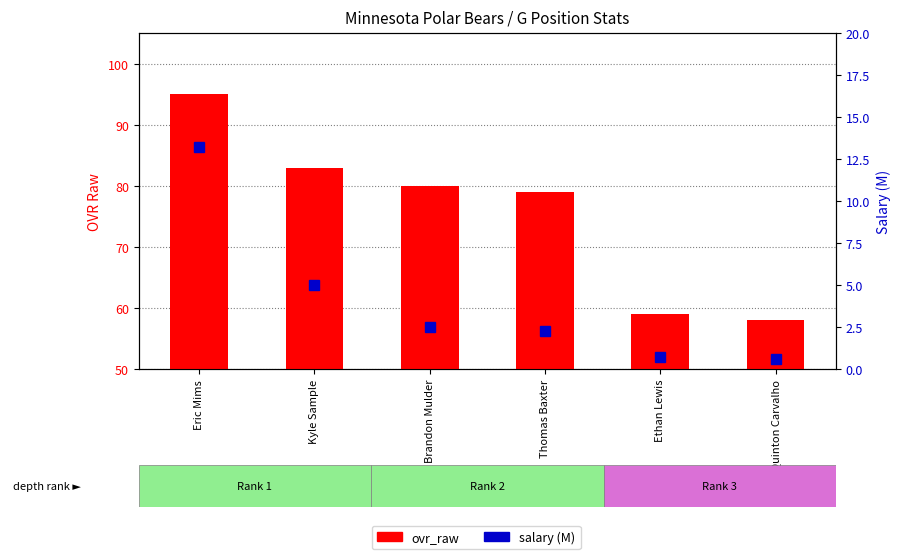

What is the difference between the second highest and minimum values in the ovr_raw series?

25.0